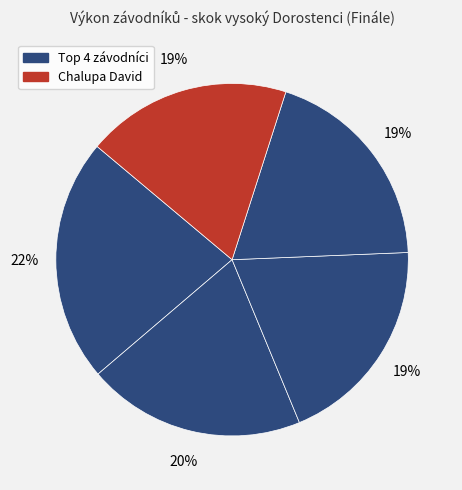

How many slices are in this pie chart?

5